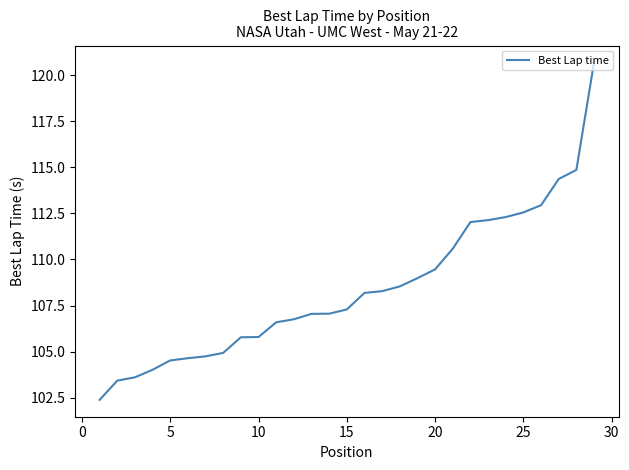

Does the chart have visible grid lines?

No